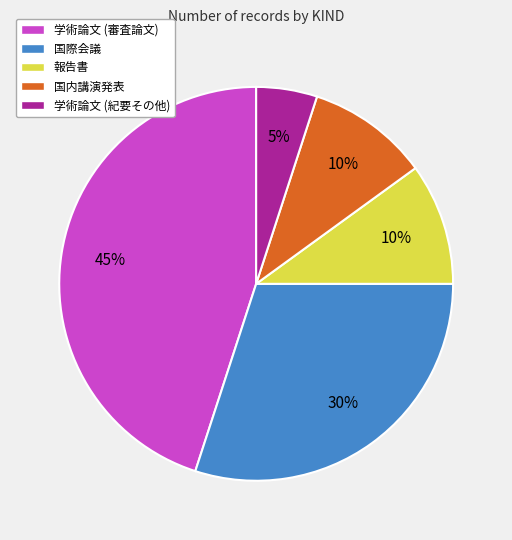

To the nearest percent, what portion does 学術論文 (紀要その他) represent?

5%